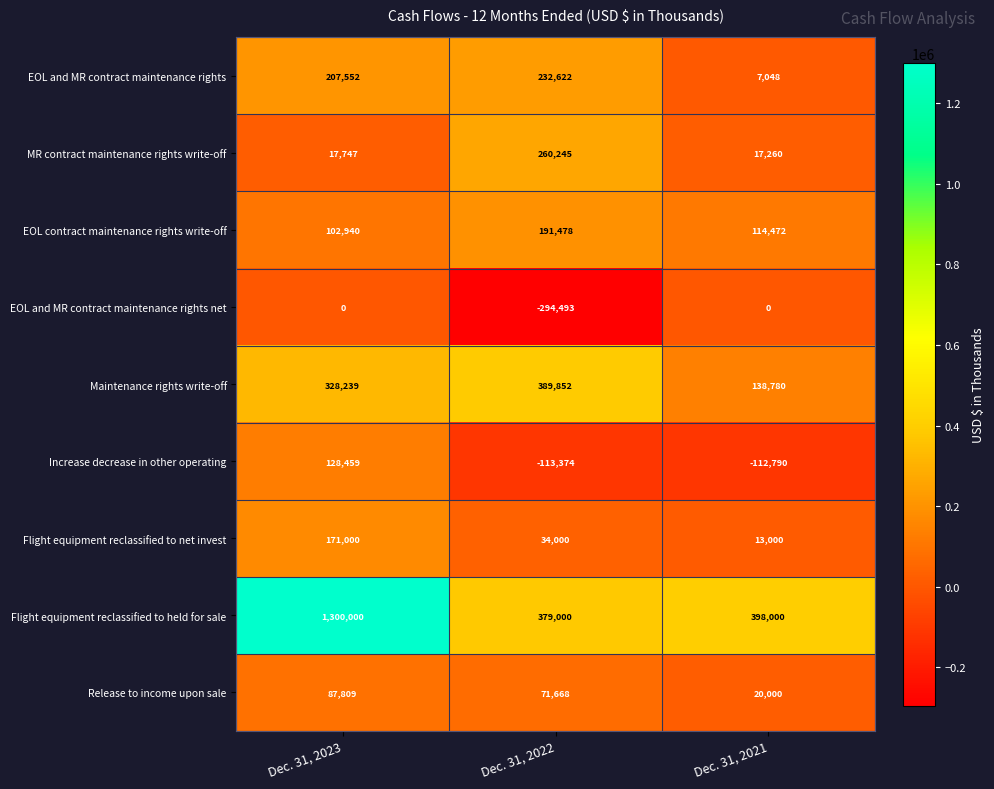

Reading left to right, list all the values displayed in this chart.

EOL and MR contract maintenance rights: Dec. 31, 2023=207552	Dec. 31, 2022=232622	Dec. 31, 2021=7048
MR contract maintenance rights write-off: Dec. 31, 2023=17747	Dec. 31, 2022=260245	Dec. 31, 2021=17260
EOL contract maintenance rights write-off: Dec. 31, 2023=102940	Dec. 31, 2022=191478	Dec. 31, 2021=114472
EOL and MR contract maintenance rights net: Dec. 31, 2023=0	Dec. 31, 2022=-294493	Dec. 31, 2021=0
Maintenance rights write-off: Dec. 31, 2023=328239	Dec. 31, 2022=389852	Dec. 31, 2021=138780
Increase decrease in other operating: Dec. 31, 2023=128459	Dec. 31, 2022=-113374	Dec. 31, 2021=-112790
Flight equipment reclassified to net invest: Dec. 31, 2023=171000	Dec. 31, 2022=34000	Dec. 31, 2021=13000
Flight equipment reclassified to held for sale: Dec. 31, 2023=1300000	Dec. 31, 2022=379000	Dec. 31, 2021=398000
Release to income upon sale: Dec. 31, 2023=87809	Dec. 31, 2022=71668	Dec. 31, 2021=20000